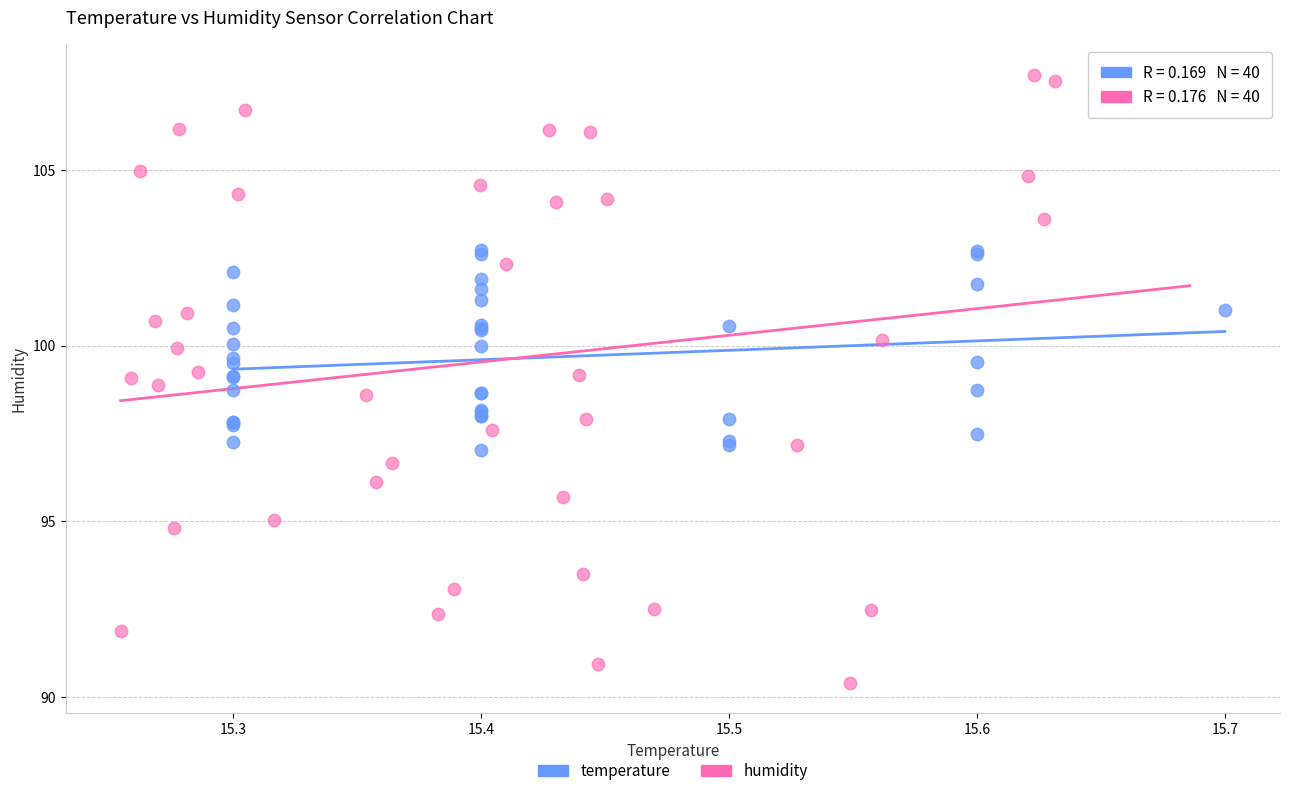

Which series has the widest spread of Y values?

humidity